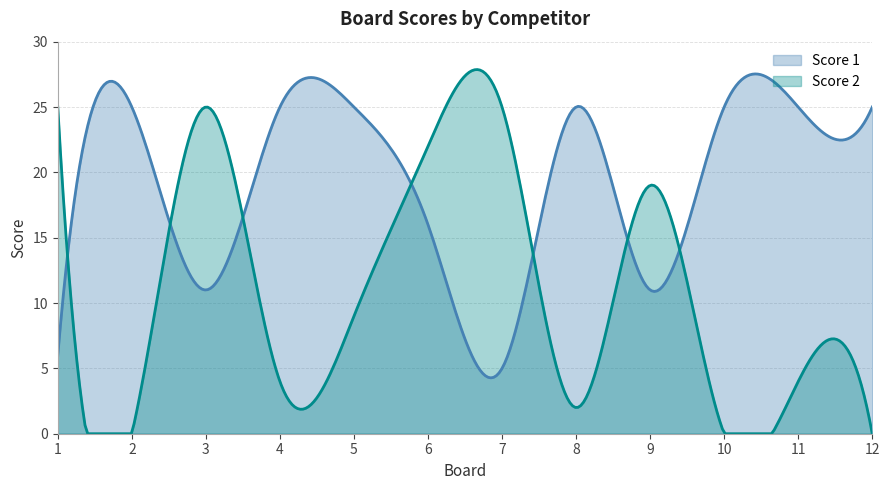

Which series ends up on top after the final intersection of Score 2 and Score 1?

Score 1